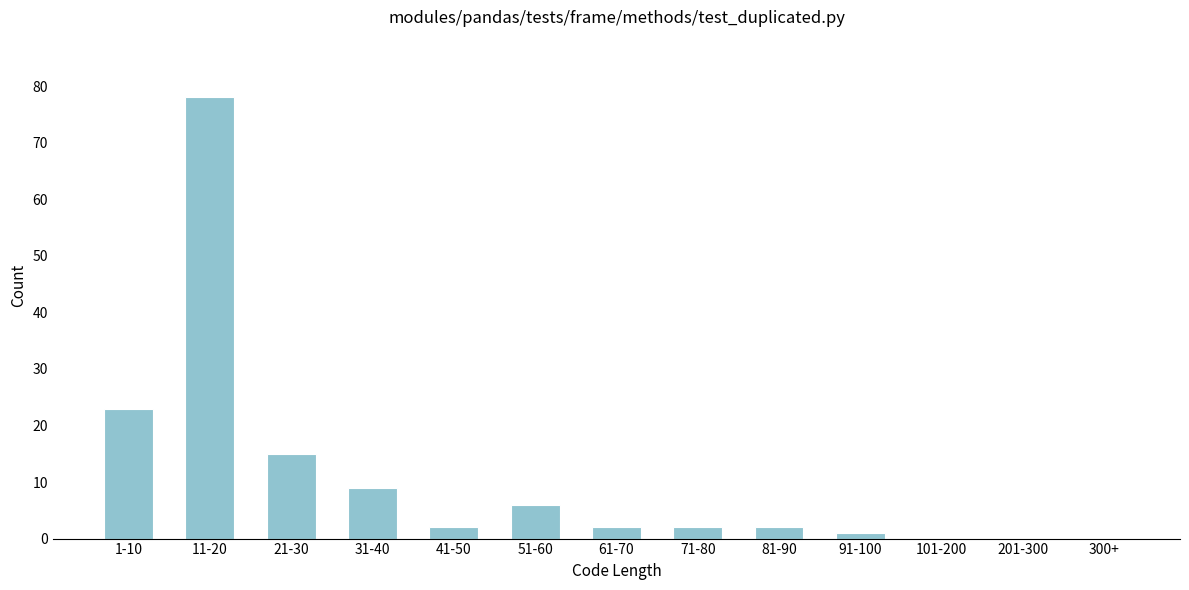

Reading left to right, list all the values displayed in this chart.

1-10=23	11-20=78	21-30=15	31-40=9	41-50=2	51-60=6	61-70=2	71-80=2	81-90=2	91-100=1	101-200=0	201-300=0	300+=0